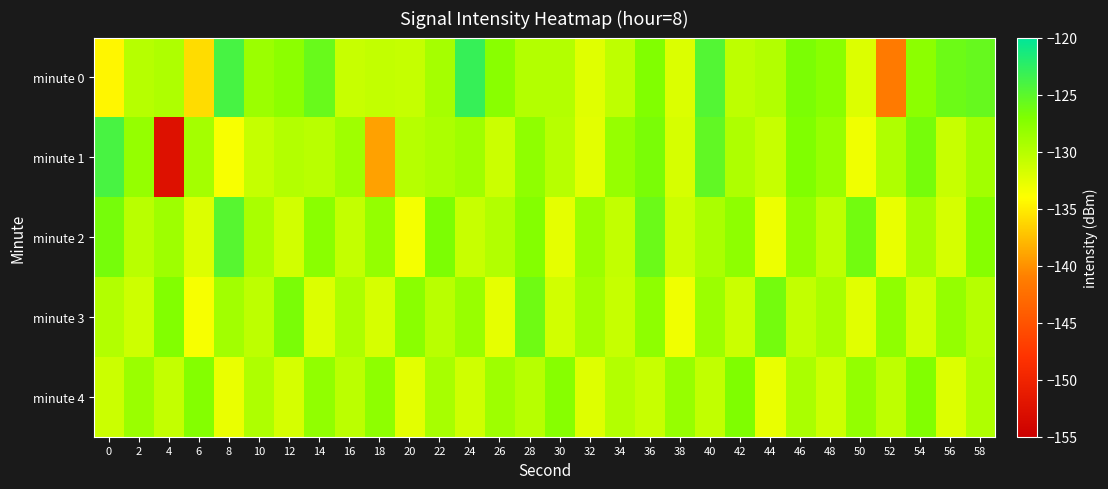

Reading right to left, transcribe all the data shown in this chart.

minute 0: 58=-125.7	56=-126.0	54=-127.8	52=-141.5	50=-132.1	48=-127.7	46=-126.8	44=-129.8	42=-130.5	40=-124.6	38=-132.0	36=-127.1	34=-130.5	32=-132.3	30=-129.9	28=-129.9	26=-127.5	24=-123.0	22=-129.1	20=-130.8	18=-130.7	16=-131.0	14=-125.8	12=-127.8	10=-128.6	8=-123.9	6=-135.9	4=-129.6	2=-130.0	0=-134.5
minute 1: 58=-128.9	56=-131.0	54=-126.5	52=-129.7	50=-133.2	48=-128.4	46=-127.1	44=-130.9	42=-129.6	40=-125.4	38=-131.8	36=-126.7	34=-128.3	32=-132.5	30=-130.1	28=-127.9	26=-131.2	24=-128.8	22=-129.5	20=-130.0	18=-139.1	16=-128.8	14=-130.2	12=-129.9	10=-130.9	8=-133.6	6=-129.1	4=-152.5	2=-128.3	0=-124.0
minute 2: 58=-127.4	56=-131.7	54=-129.1	52=-132.8	50=-126.3	48=-130.5	46=-128.1	44=-133.0	42=-127.8	40=-129.4	38=-131.2	36=-125.9	34=-130.7	32=-128.5	30=-132.6	28=-127.3	26=-129.8	24=-131.0	22=-126.9	20=-133.4	18=-128.2	16=-130.8	14=-127.6	12=-131.5	10=-129.3	8=-124.8	6=-132.1	4=-128.7	2=-130.2	0=-126.5
minute 3: 58=-130.0	56=-128.2	54=-131.6	52=-127.9	50=-132.4	48=-129.3	46=-130.7	44=-126.4	42=-131.1	40=-128.6	38=-133.2	36=-127.8	34=-130.9	32=-129.0	30=-131.5	28=-126.1	26=-132.7	24=-128.4	22=-130.2	20=-127.6	18=-131.8	16=-129.5	14=-132.1	12=-126.7	10=-130.4	8=-128.9	6=-133.6	4=-127.2	2=-131.3	0=-129.8
minute 4: 58=-129.7	56=-132.1	54=-127.2	52=-130.5	50=-128.1	48=-131.3	46=-129.4	44=-132.8	42=-127.0	40=-130.6	38=-128.3	36=-131.0	34=-129.9	32=-132.2	30=-127.5	28=-130.1	26=-128.7	24=-131.4	22=-129.2	20=-132.5	18=-127.8	16=-130.3	14=-128.0	12=-131.7	10=-129.6	8=-132.9	6=-127.3	4=-130.8	2=-128.5	0=-131.2